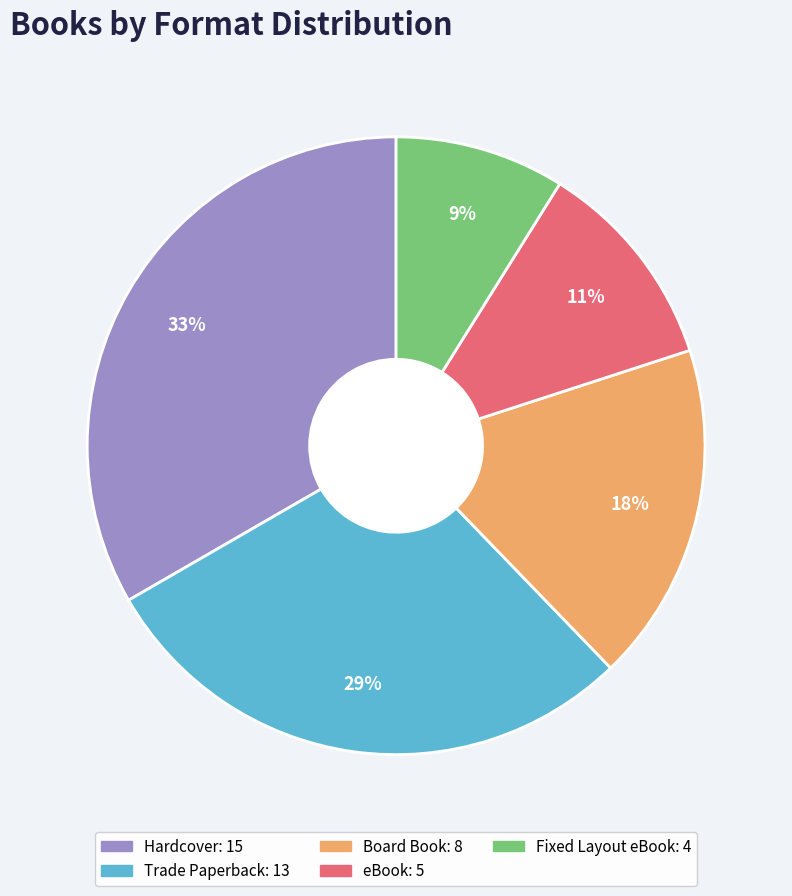

Rank the categories by value from lowest to highest.

Fixed Layout eBook, eBook, Board Book, Trade Paperback, Hardcover